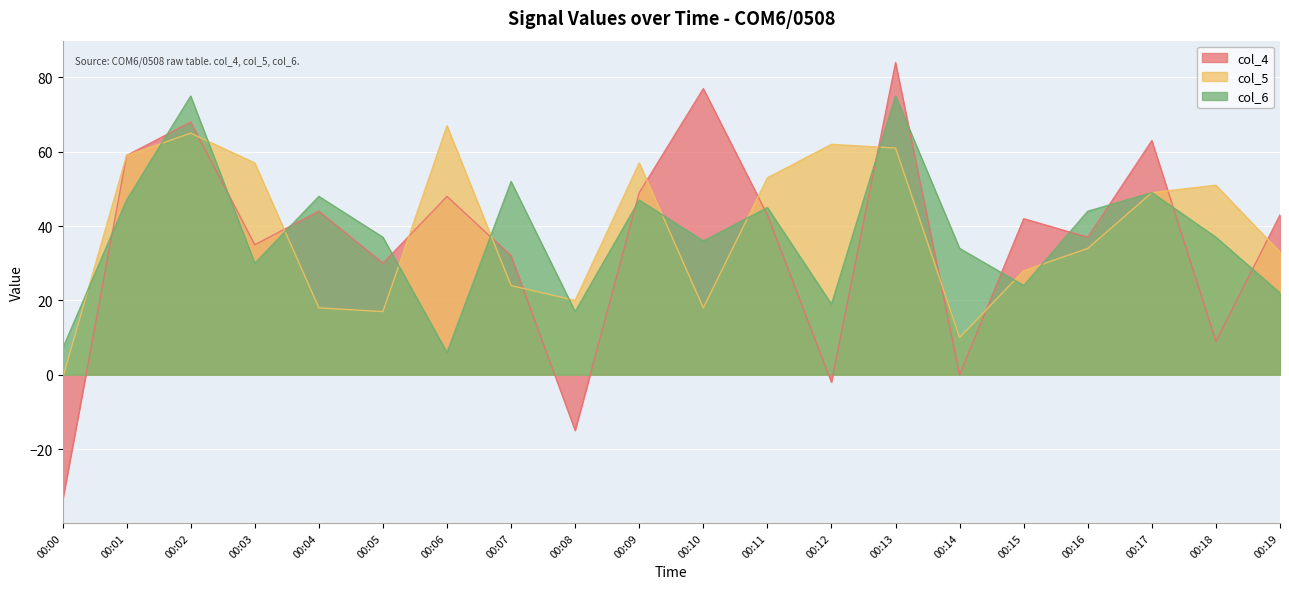

What are all the series names shown in the legend?

col_4, col_5, col_6